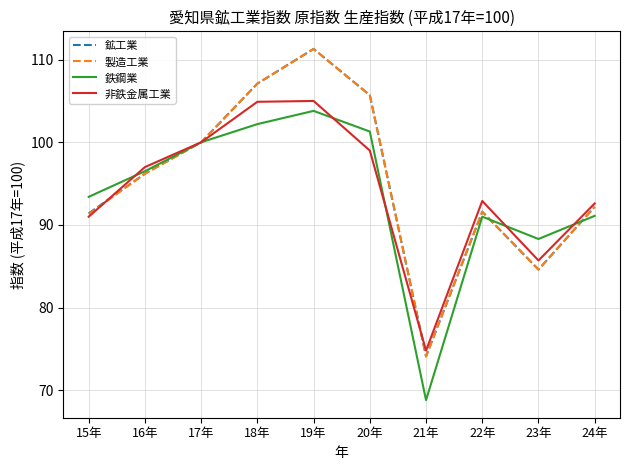

At which category is the sum across all series the highest?

19年